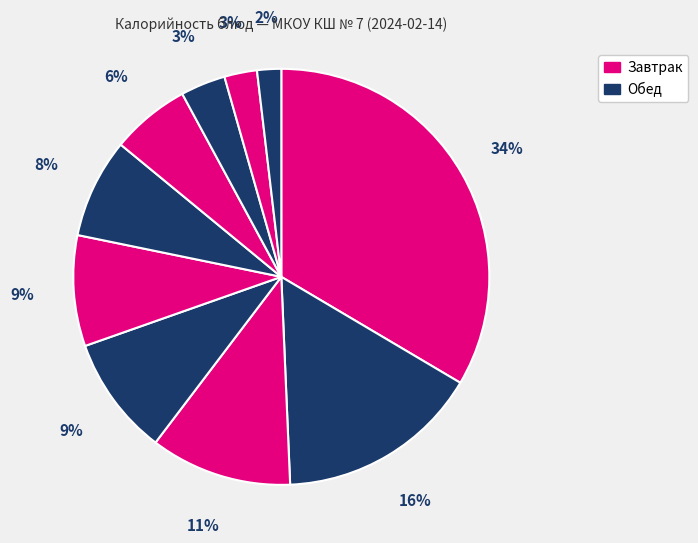

Count the number of slices in the pie.

10